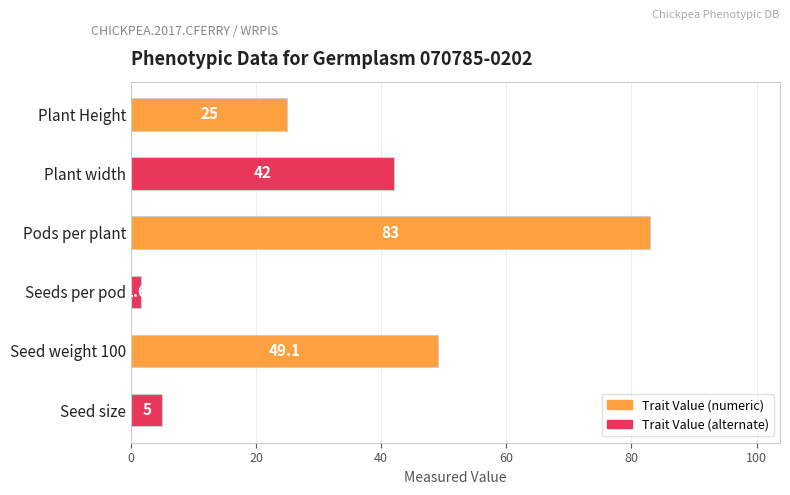

Where is the data nearest to the value 42?

Plant width